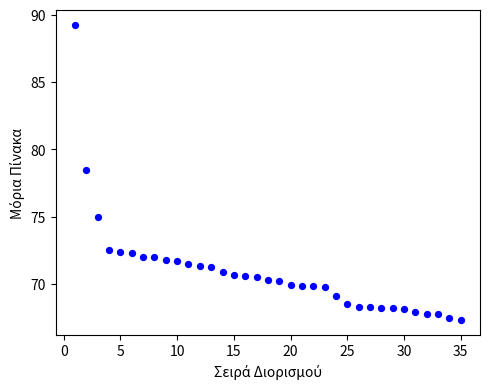

What Y value in the scatter plot is closest to 78?

78.5